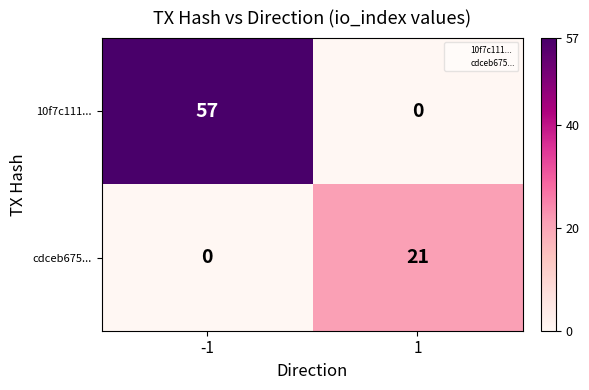

What value does the 10f7c111... series have at -1?

57